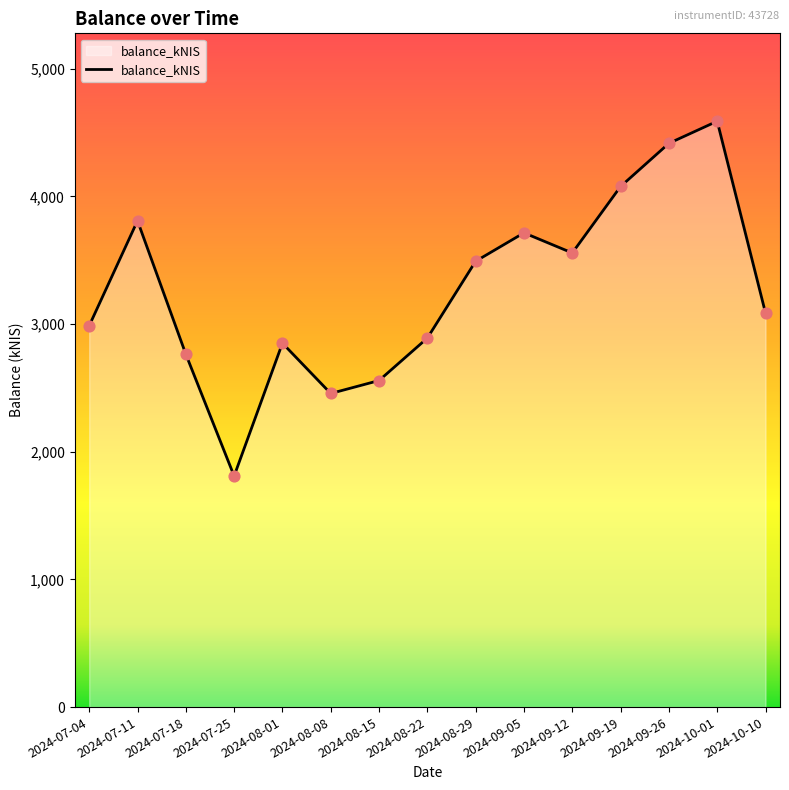

What is the change in value from 2024-08-08 to 2024-09-19?

+1621.4